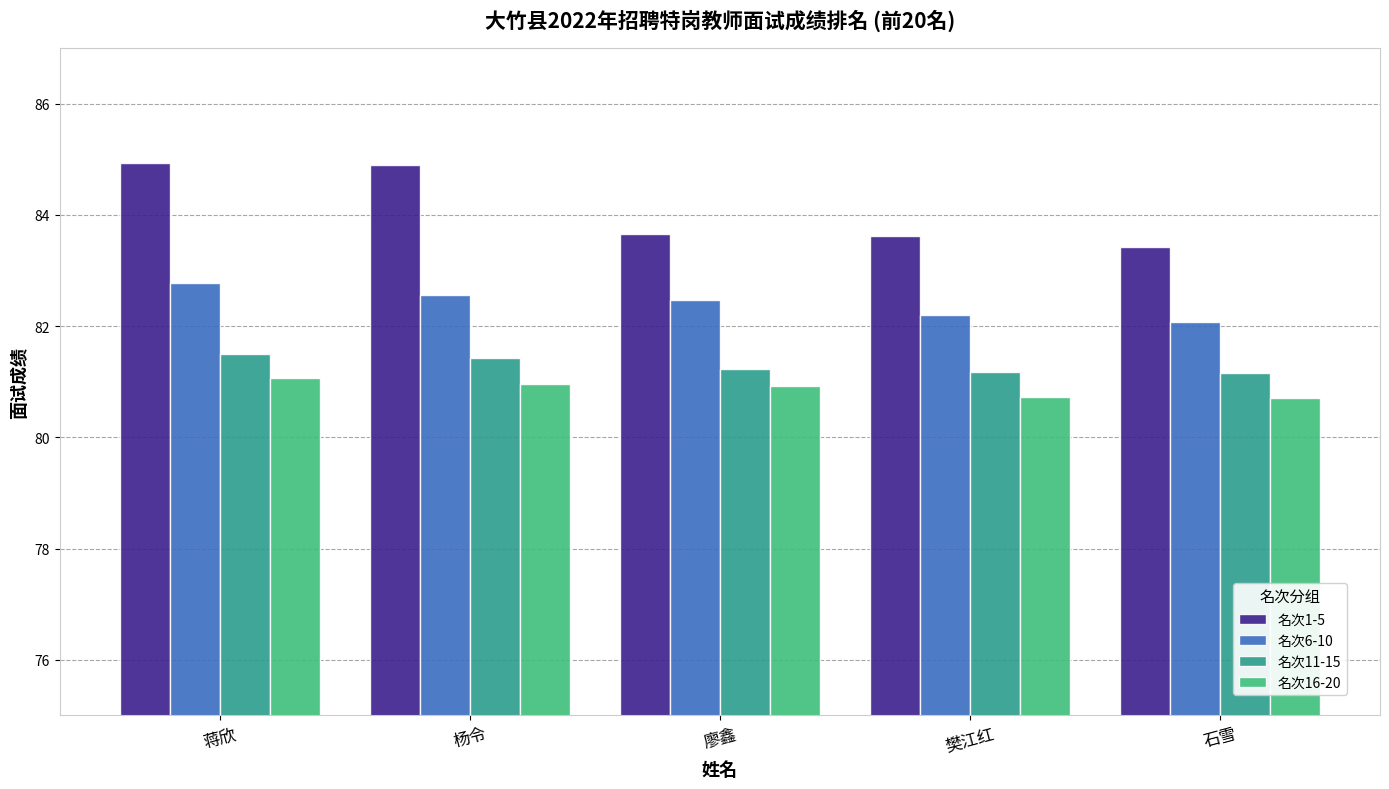

What is the difference between the second highest and minimum values in the 名次16-20 series?

0.3